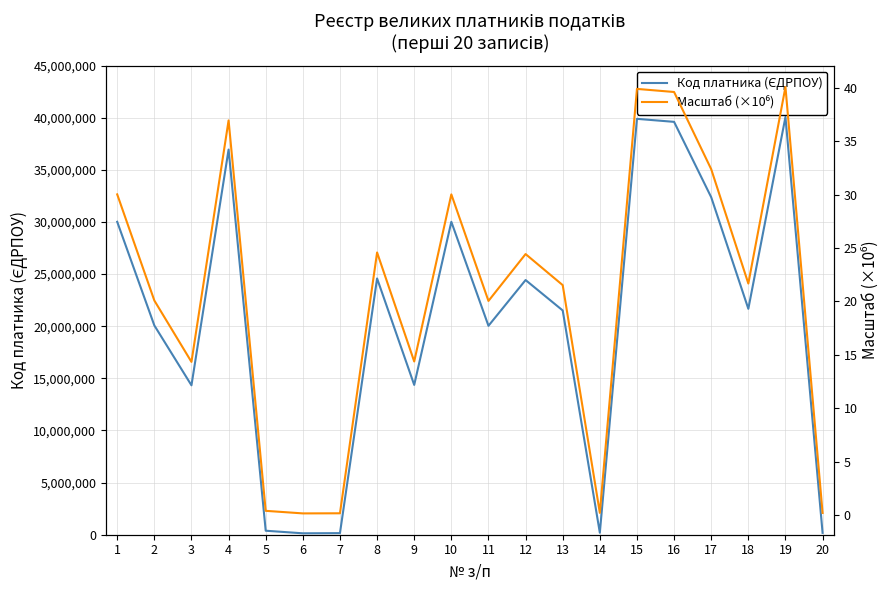

Which category has the highest value in the Код платника (ЄДРПОУ) series?

19